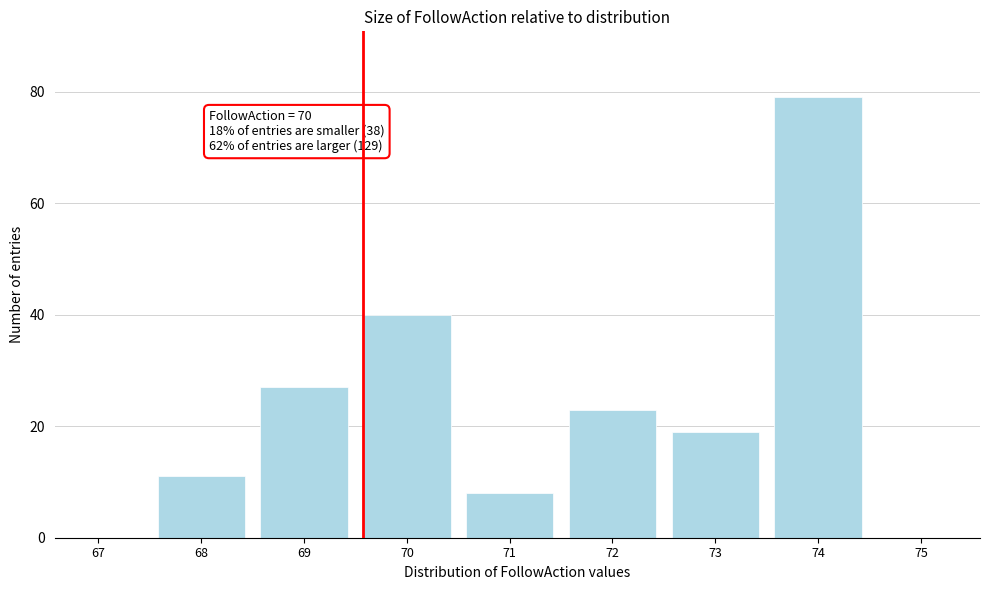

Reading left to right, extract all data points from this chart.

67=0	68=11	69=27	70=40	71=8	72=23	73=19	74=79	75=0